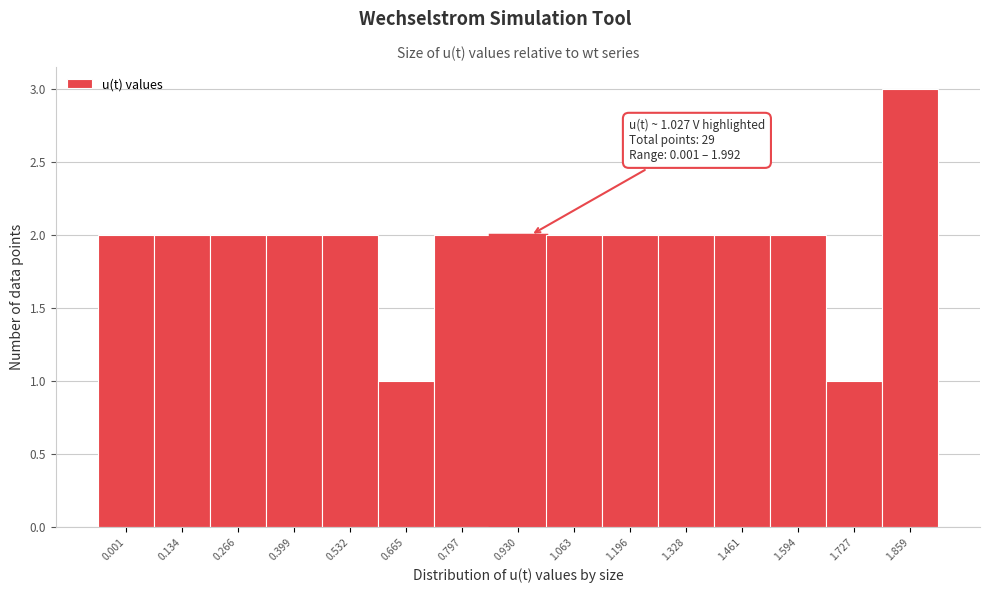

Reading left to right, transcribe all the data shown in this chart.

0.001=2	0.134=2	0.266=2	0.399=2	0.532=2	0.665=1	0.797=2	0.930=2	1.063=2	1.196=2	1.328=2	1.461=2	1.594=2	1.727=1	1.859=3